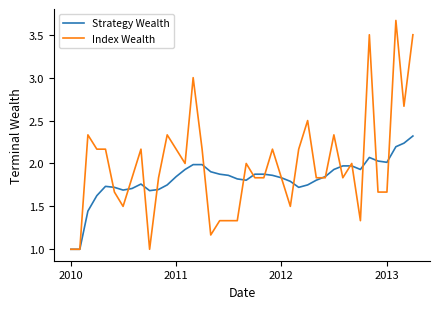

What is the smallest value displayed?

1.0